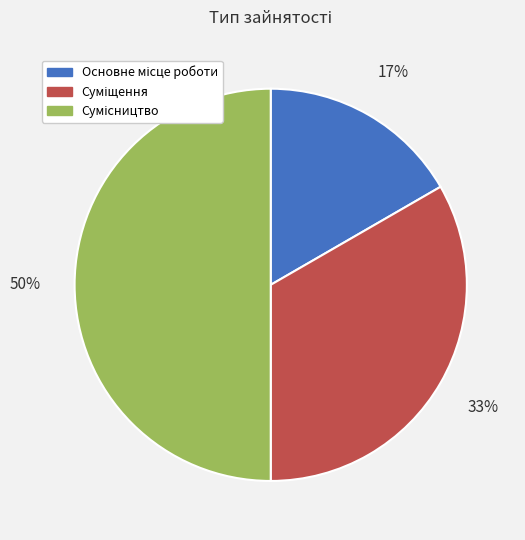

To the nearest percent, what is the difference between the largest and smallest slice percentages?

33%